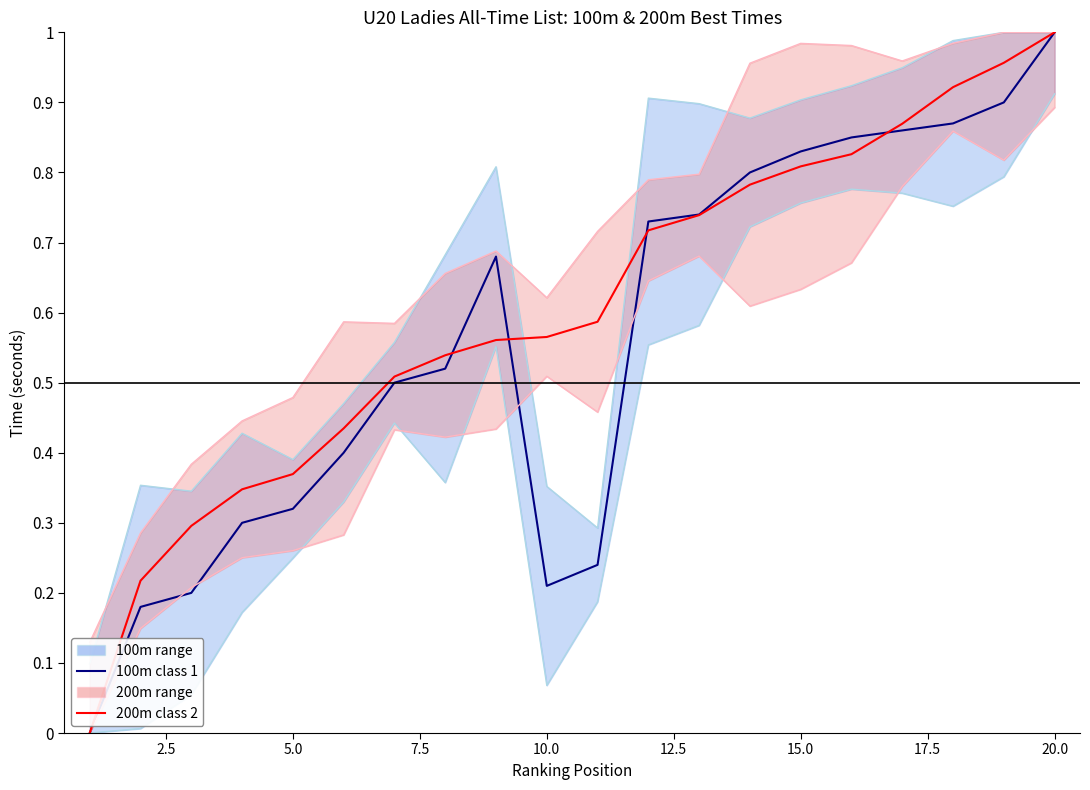

True or false: 200m class 2 has more than 1 interior local peaks.

False